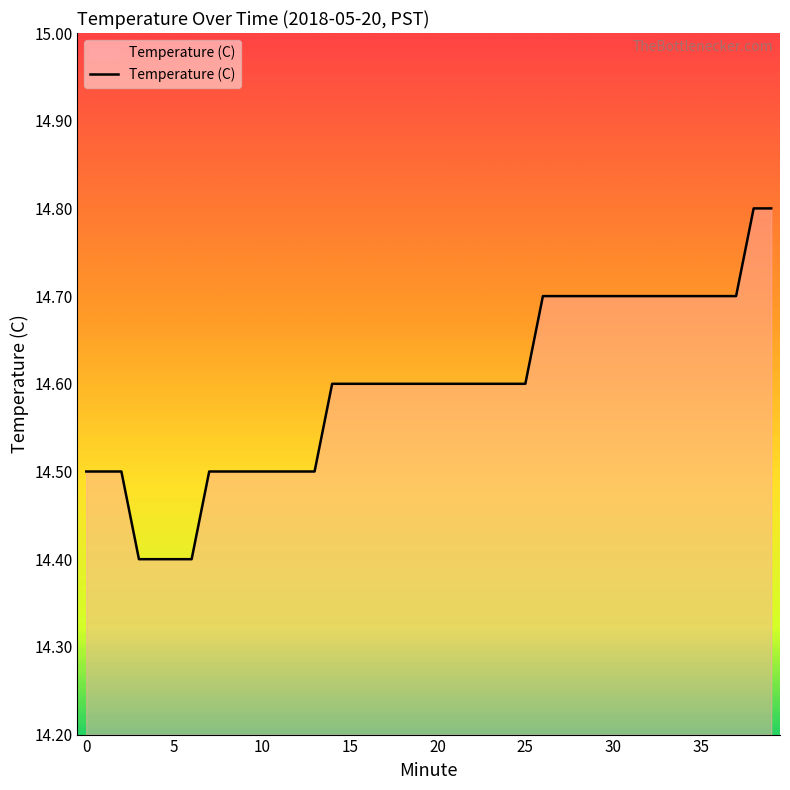

How many categories are shown in the chart?

40